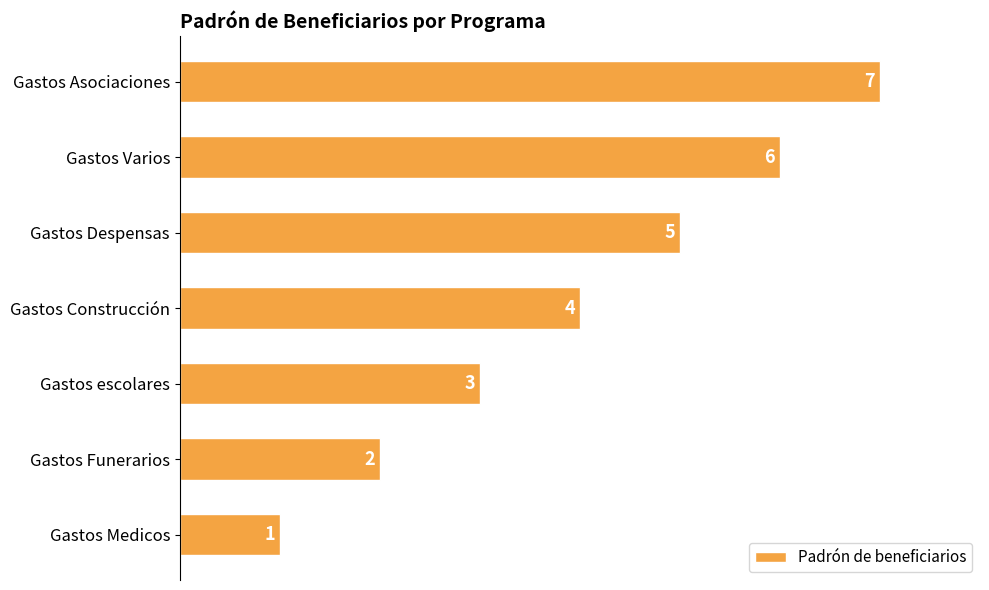

How many series are shown in this chart?

1